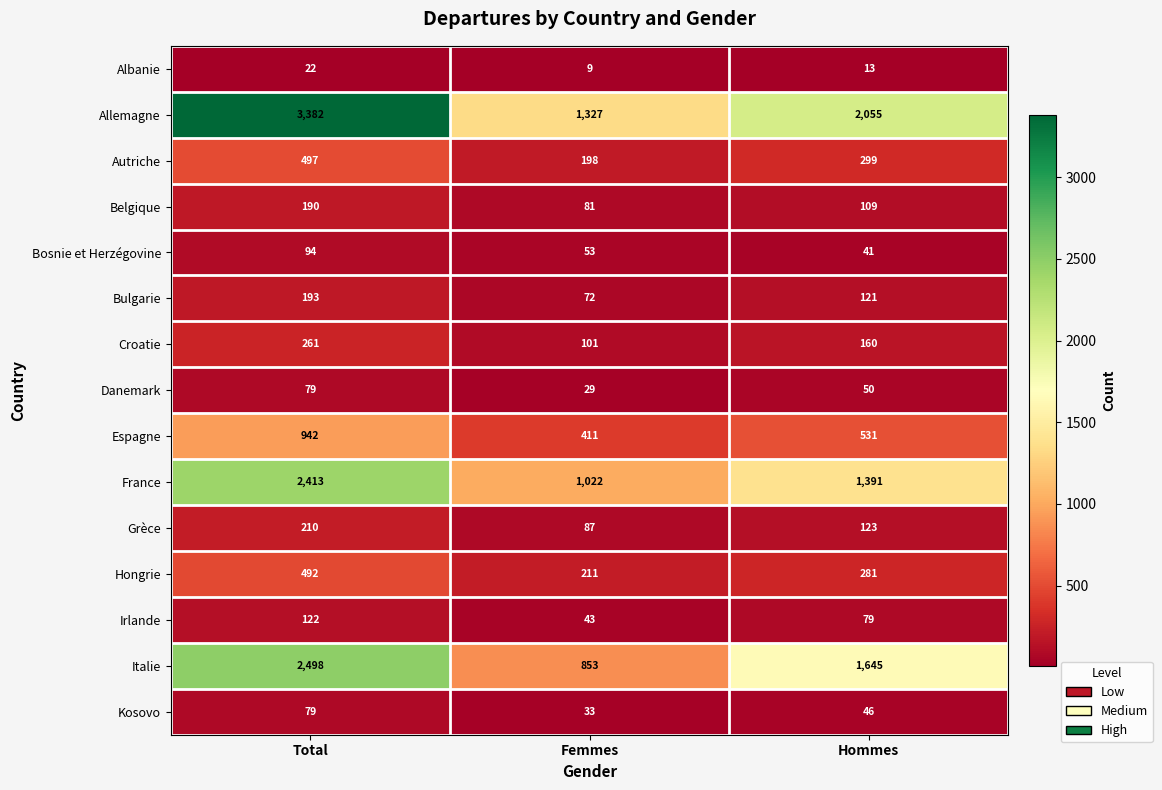

What is the average value of the Autriche series?

331